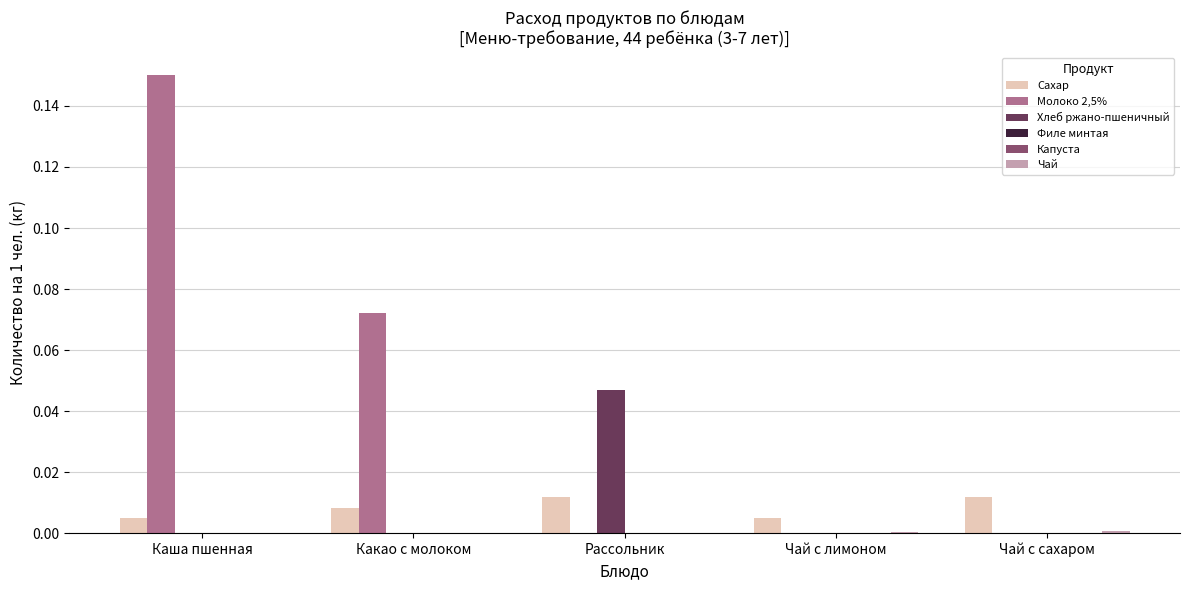

Count the number of data series in this chart.

6